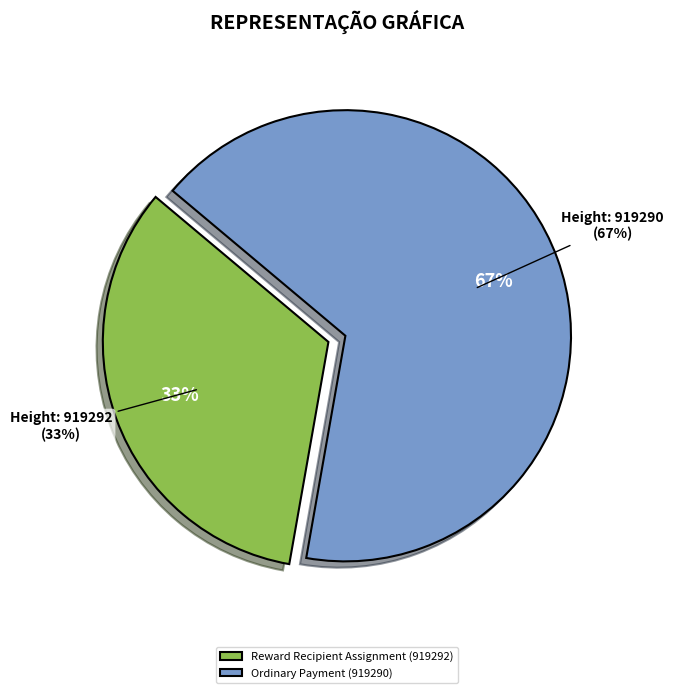

To the nearest percent, what portion does 919292 represent?

33%